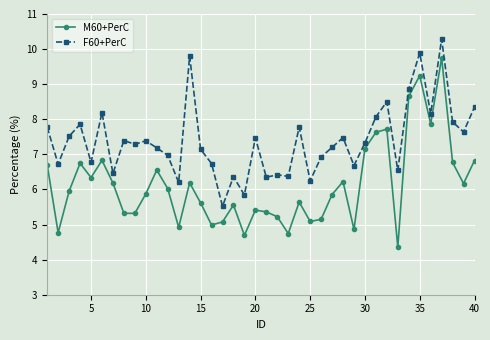

What is the difference between the maximum and minimum values in the F60+PerC series?

4.8